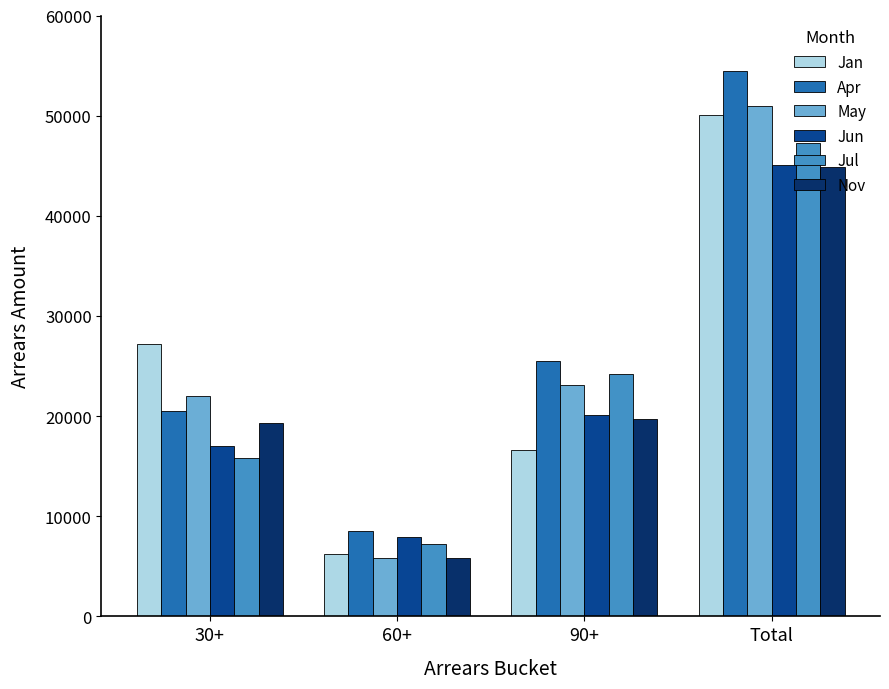

Does the chart contain stacked bars?

No